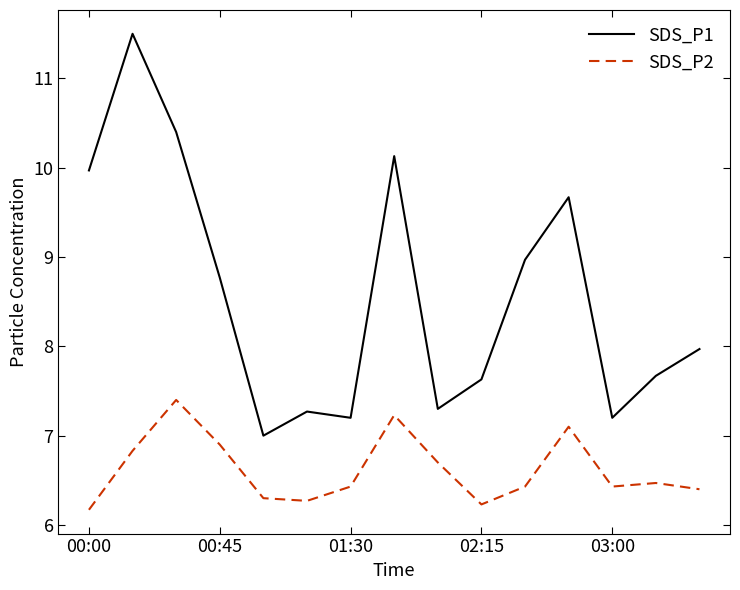

What are all the series names shown in the legend?

SDS_P1, SDS_P2